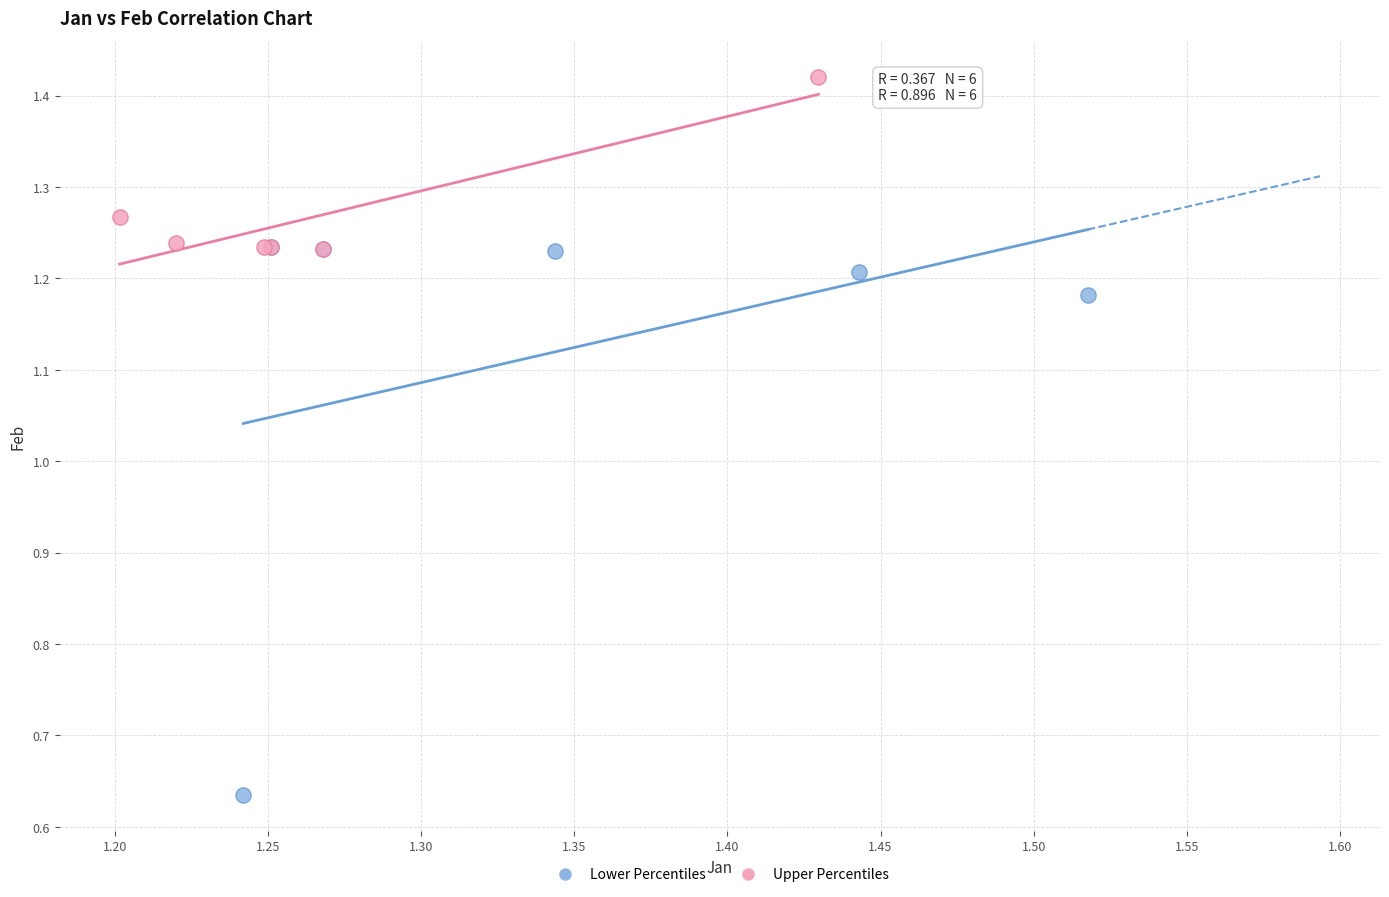

What are all the series names shown in the legend?

Lower Percentiles, Upper Percentiles